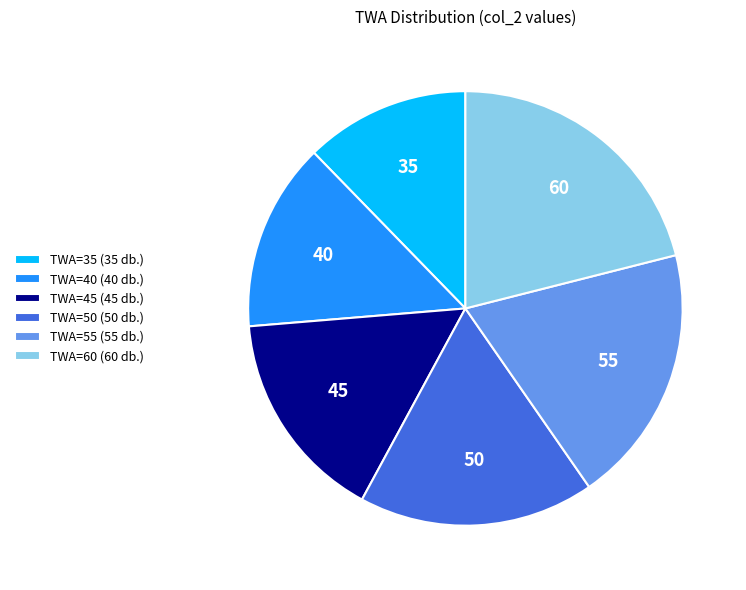

Is the sum of TWA=40 (40 db.) and TWA=55 (55 db.) greater than half?

No